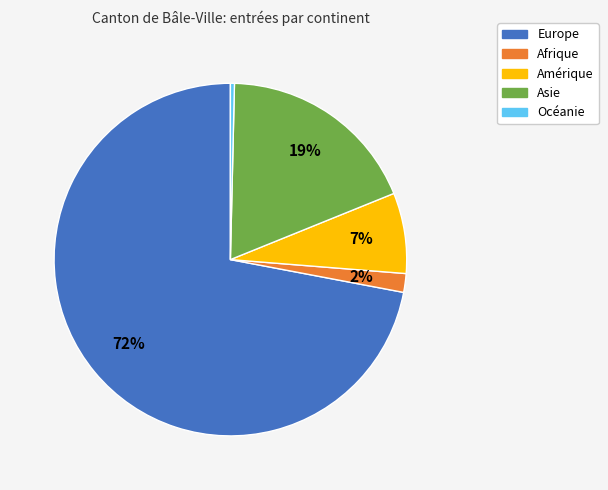

To the nearest percent, what is the average slice percentage?

20%